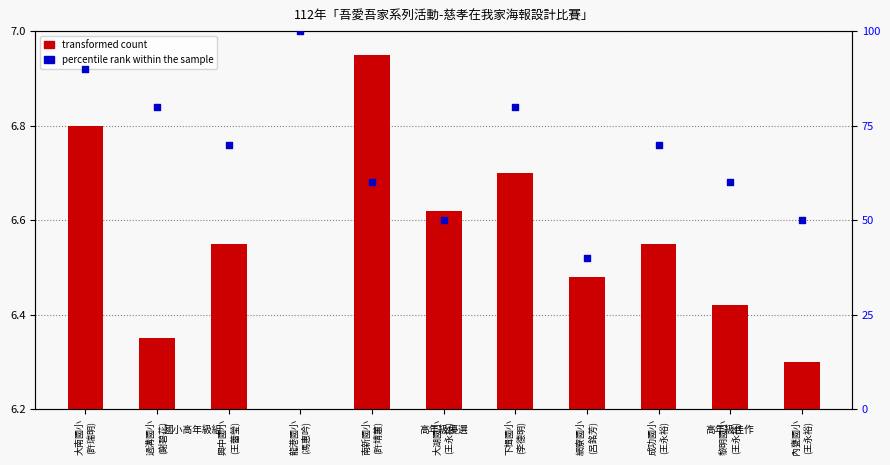

What is the change in value from 大南國小
(許瑞明) to 成功國小
(王永裕)?

-20